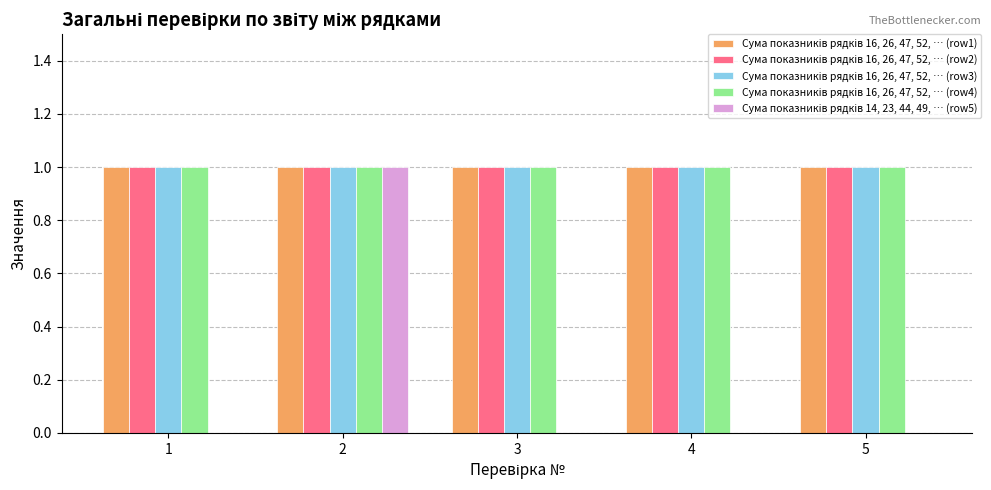

What is the value of the Сума показників рядків 16, 26, 47, 52, … (row1) bar at the 5th from the left?

1